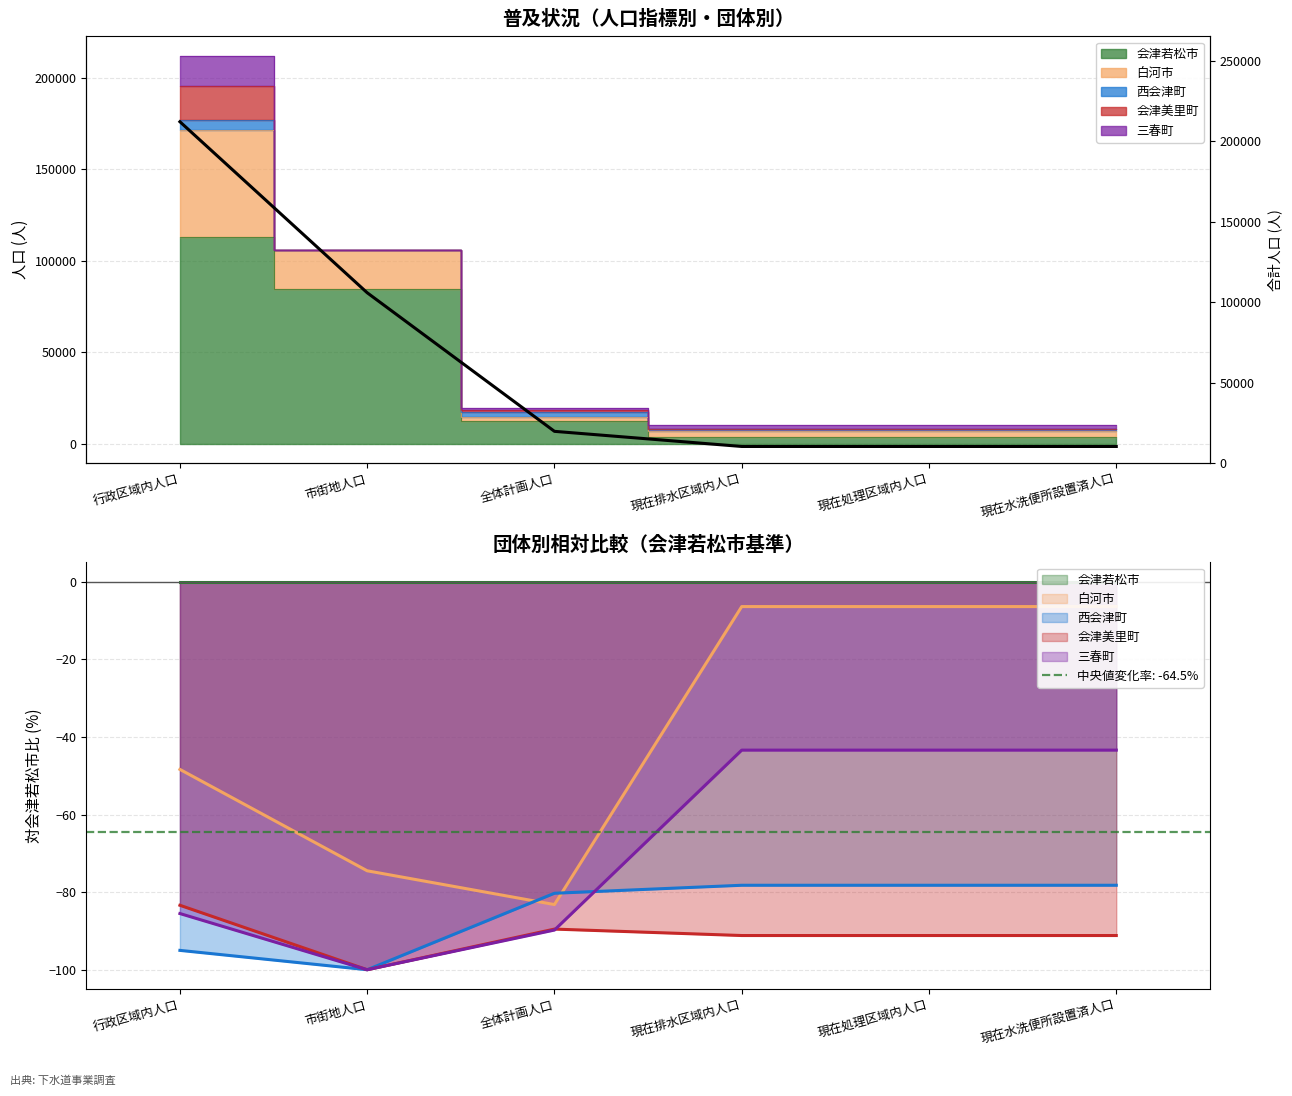

What is the difference between the values at 現在水洗便所設置済人口 and 市街地人口?

95499